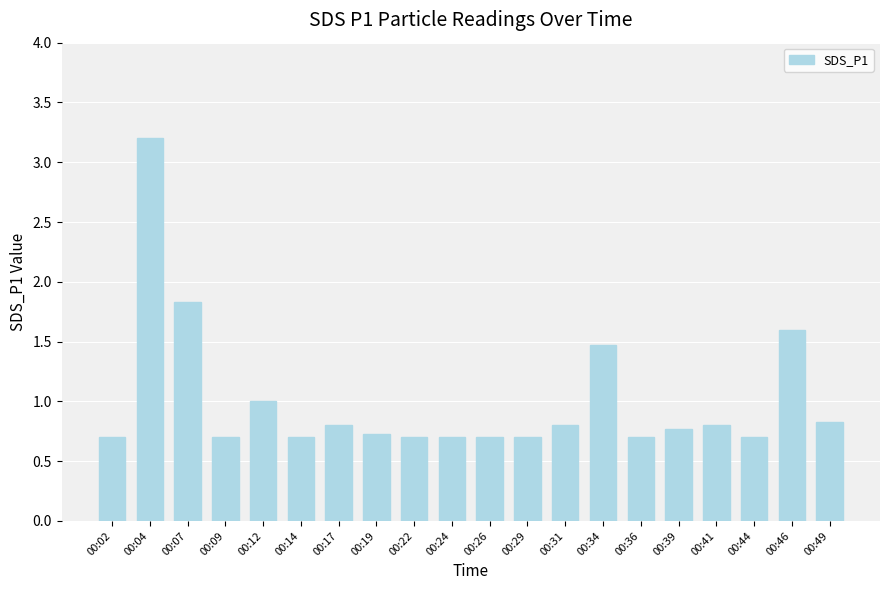

What is the value of the 14th bar from the left?

1.5